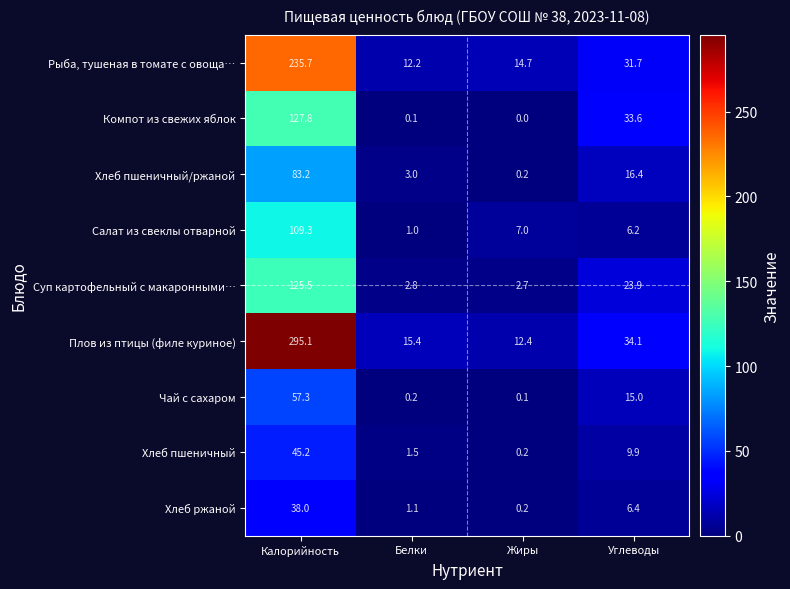

How many values in the Суп картофельный с макаронными… series are below 23?

2